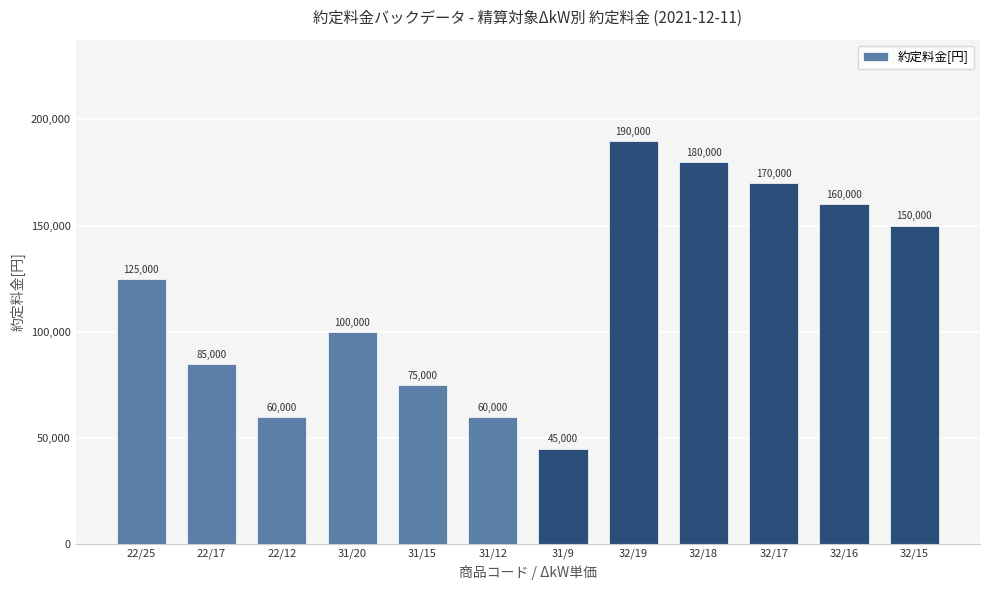

Read the value at 22/12.

60000